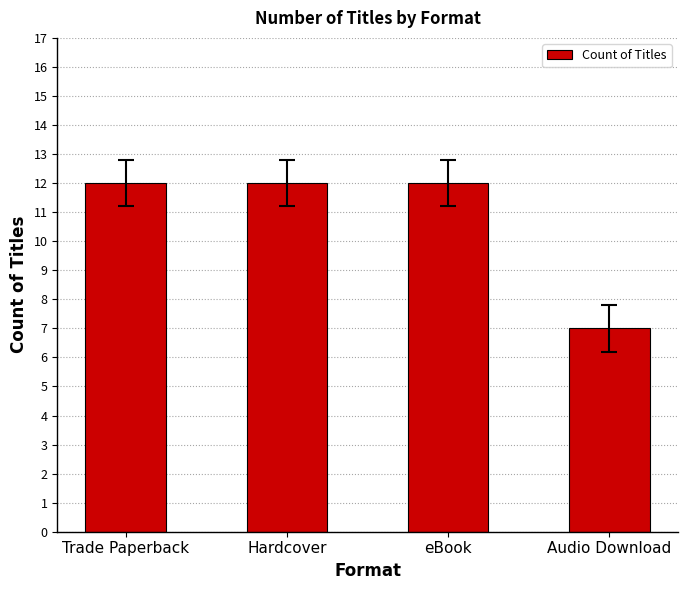

Reading left to right, extract all data points from this chart.

Trade Paperback=12	Hardcover=12	eBook=12	Audio Download=7